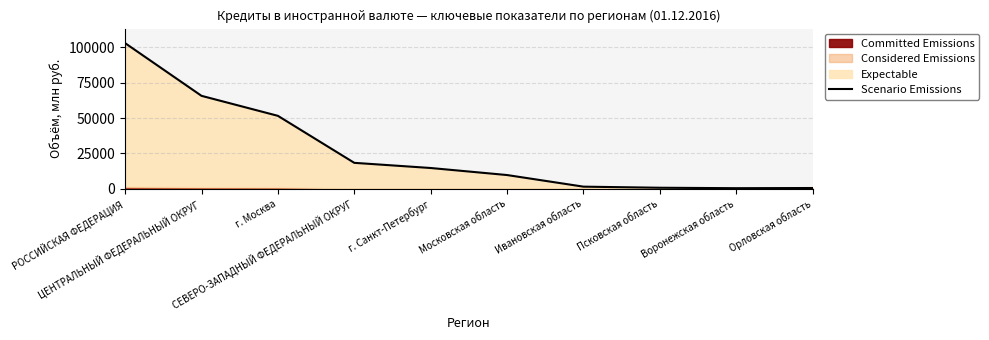

How many interior local valleys (lower than both neighbors) does the data have?

1